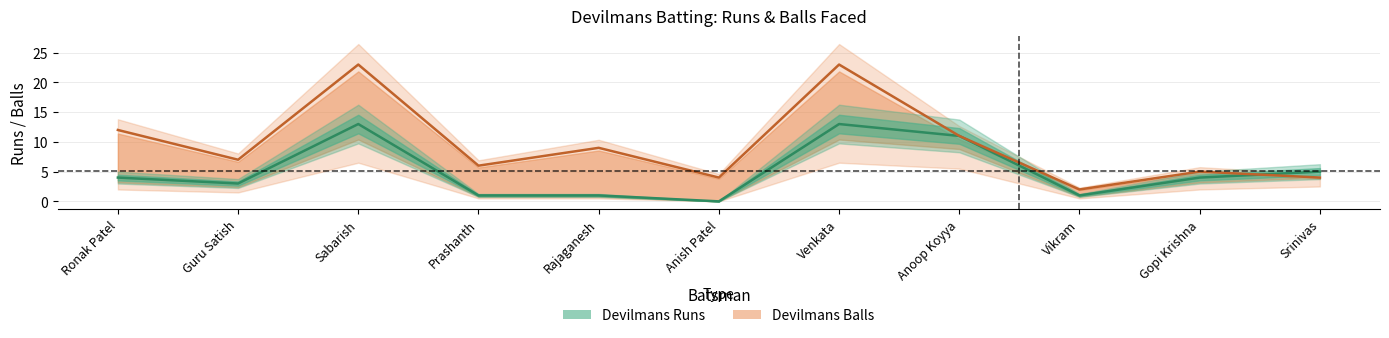

What is the average value of the Devilmans Runs series?

5